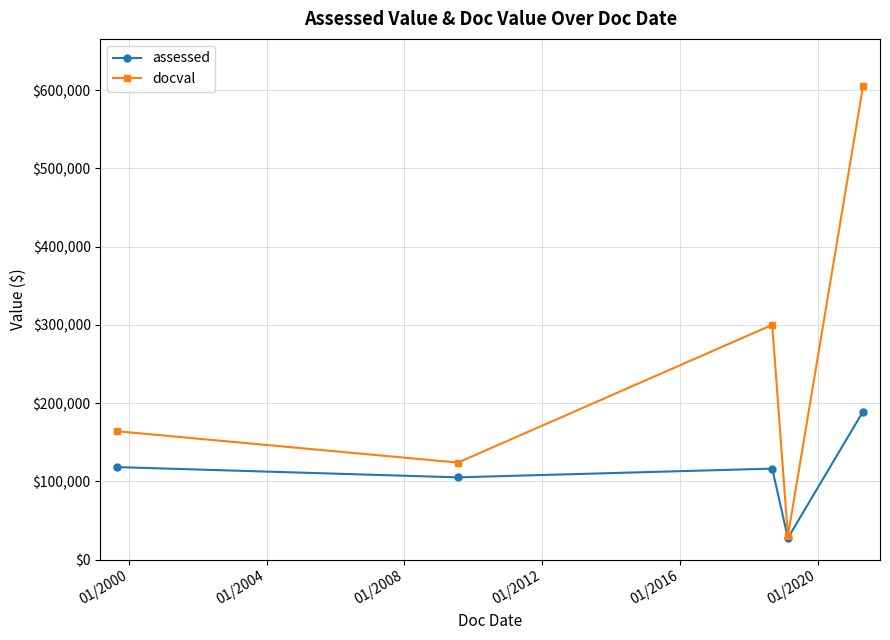

What is the lowest value of the docval series?

30000